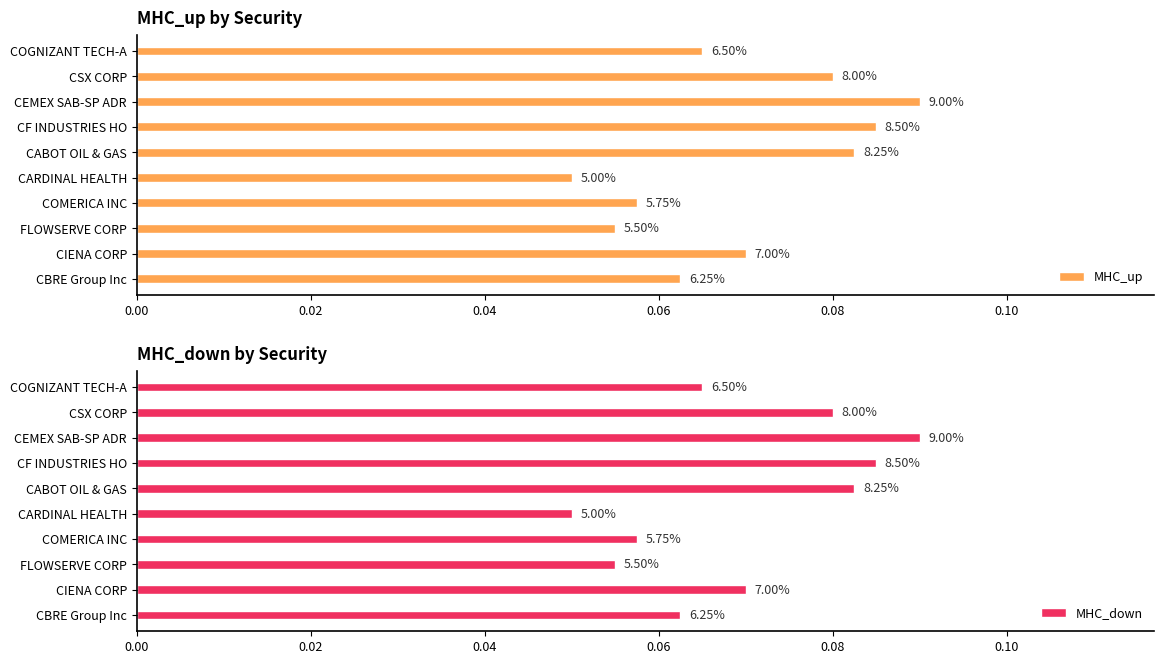

At CBRE Group Inc, list the series in order from largest to smallest.

MHC_up, MHC_down